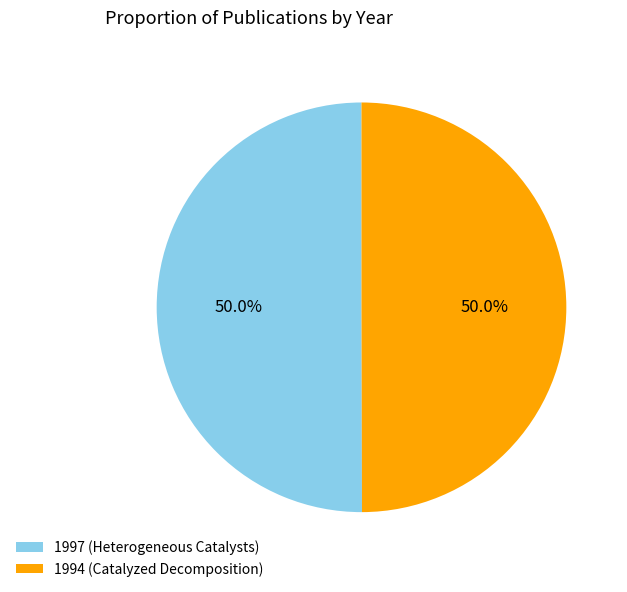

What percentage do 1994 (Catalyzed Decomposition) and 1997 (Heterogeneous Catalysts) together represent?

100.0%